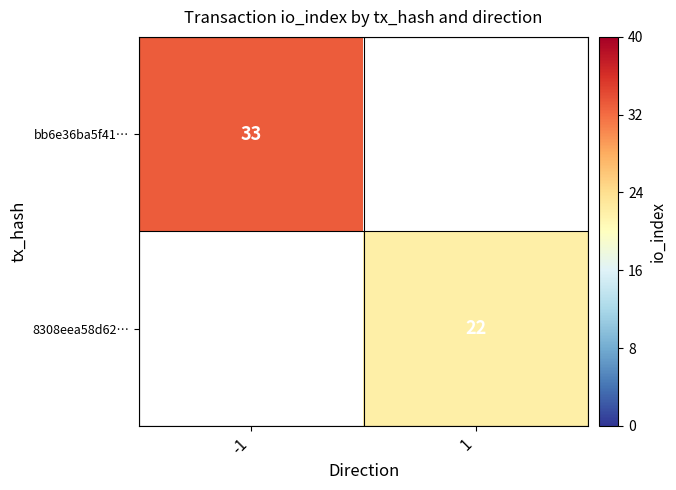

Is the value of bb6e36ba5f41… at -1 greater than the value of 8308eea58d62… at 1?

Yes